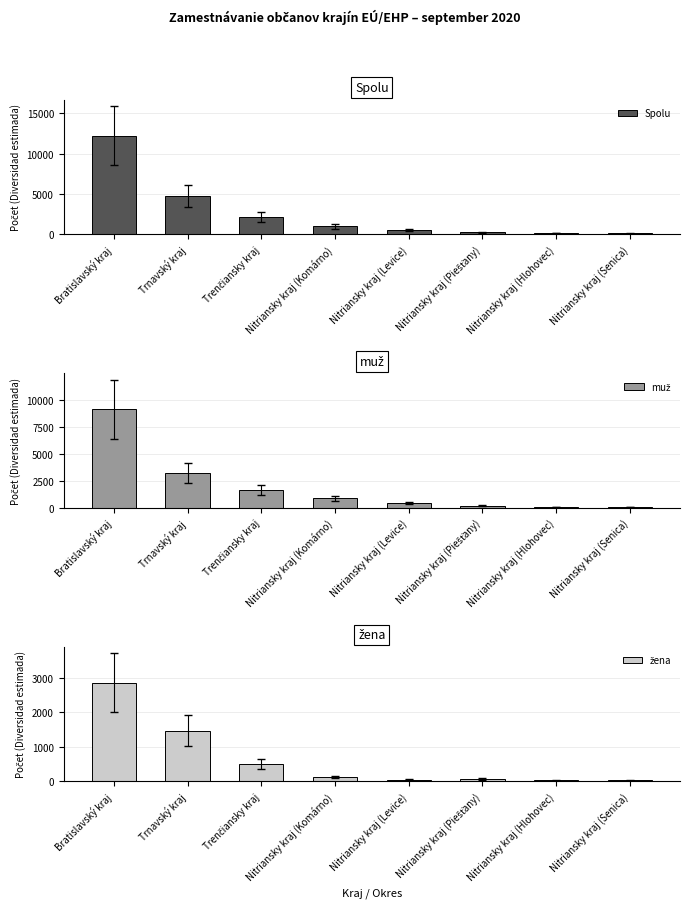

Is it true that muž equals 15 at Nitriansky kraj (Senica)?

False